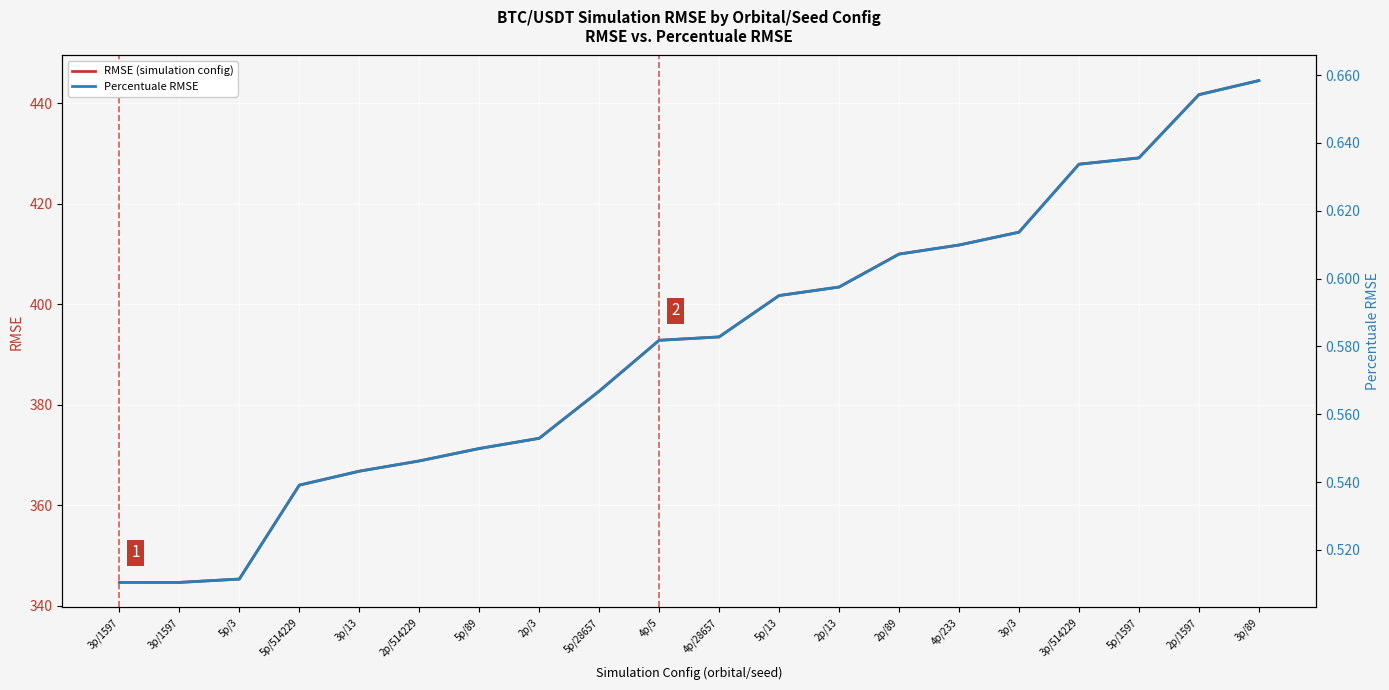

The Percentuale RMSE series shows 0.8 at 5p/514229. True or false?

False